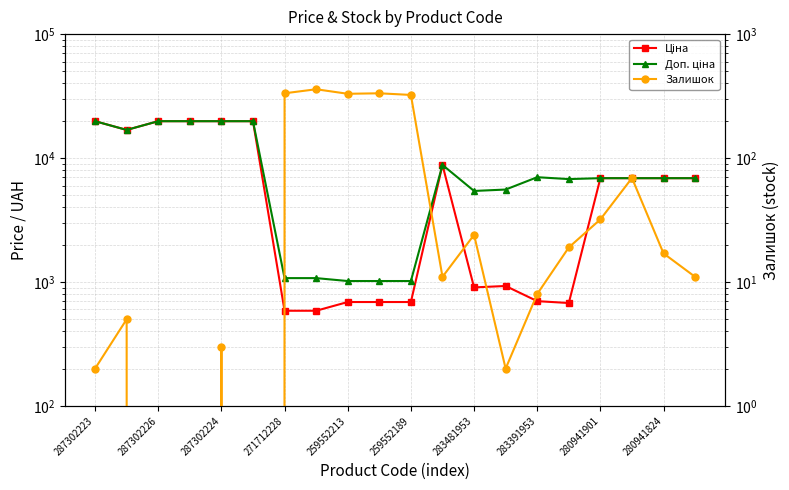

The Ціна series shows 689.1 at 259552189. True or false?

True